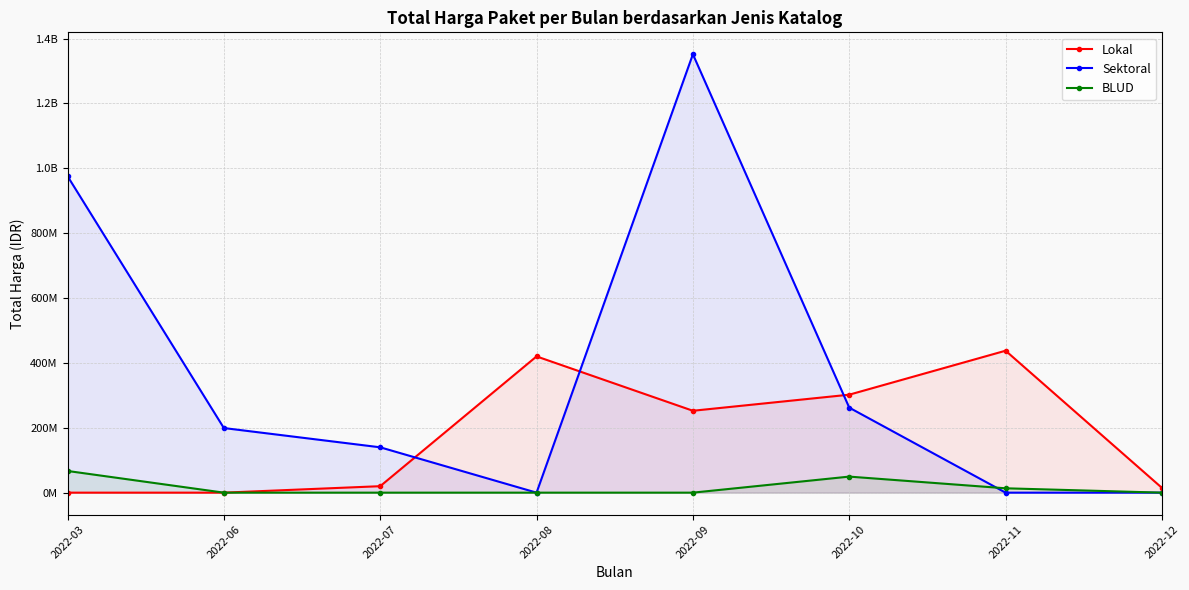

What is the sum of the Sektoral values at 2022-03 and 2022-11?

975830025